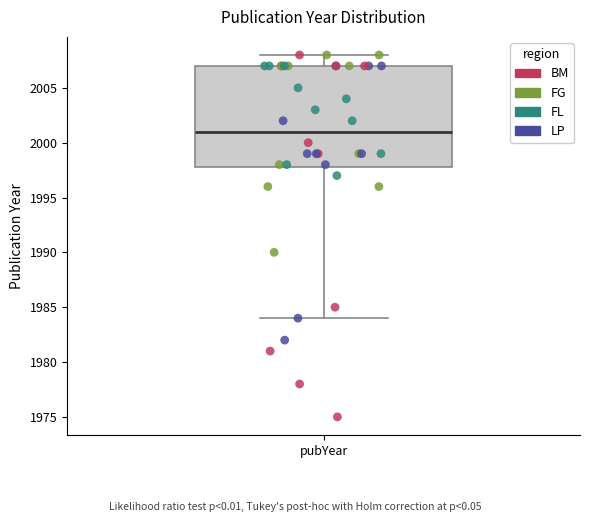

Where is the lower edge of the box for pubYear on the y-axis? The values are not printed on the chart, so give them approximately, as read against the axis.

1998